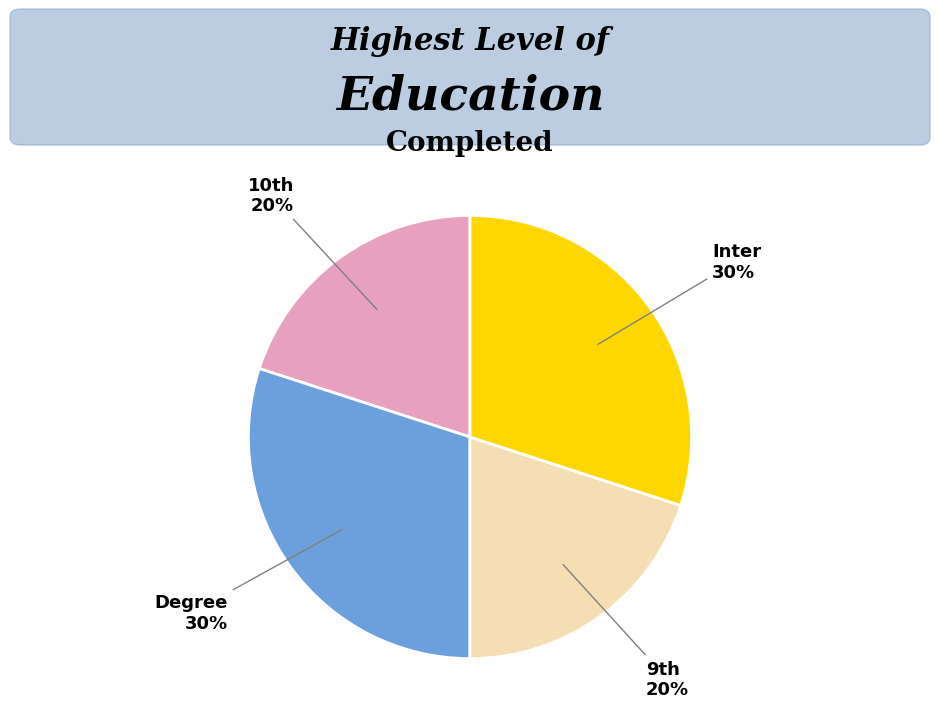

Is Inter the majority of the pie?

No